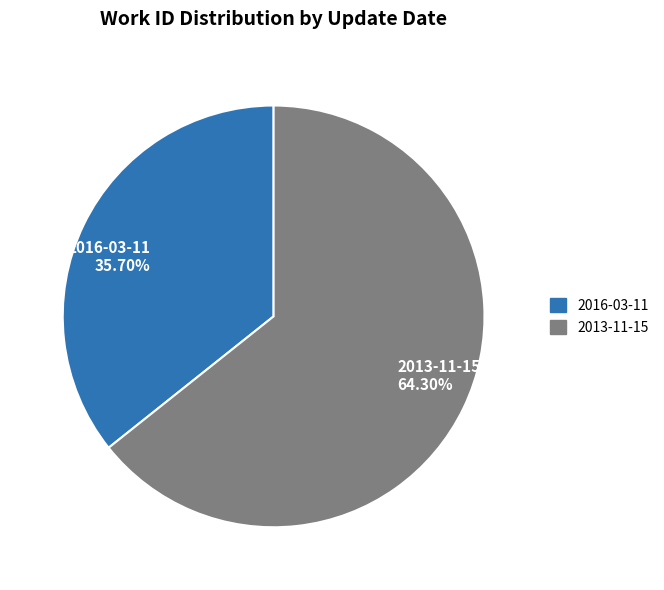

How many slices are in this pie chart?

2